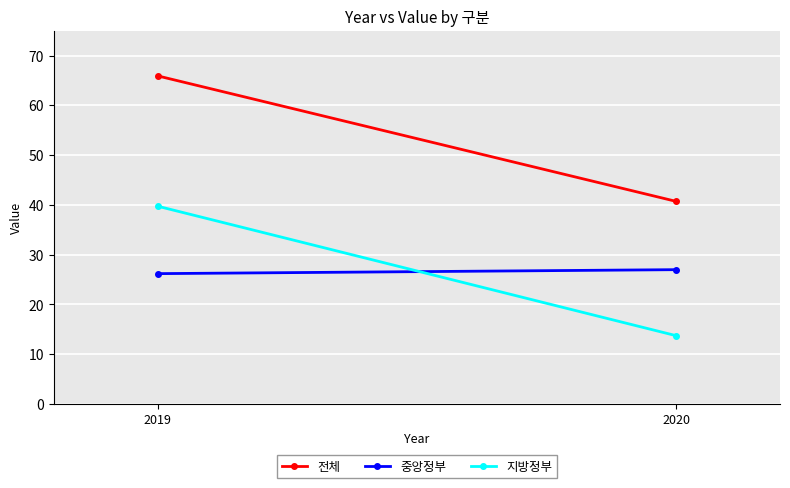

What is the spread (max minus min) of values at 2020?

27.0